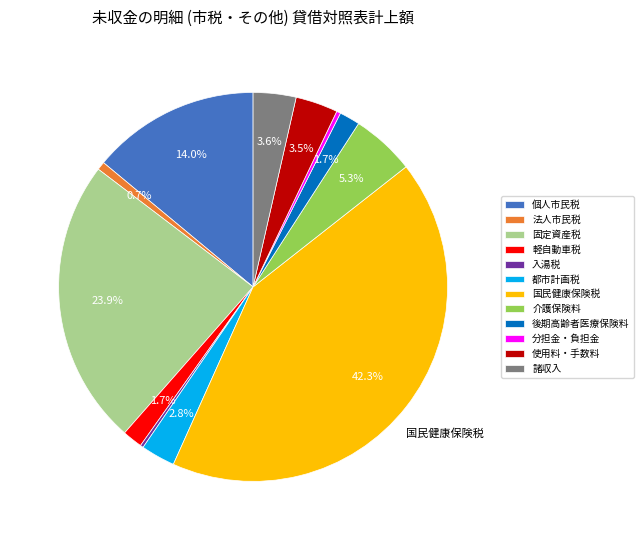

Approximately how many times larger is the value at 使用料・手数料 compared to 諸収入?

1.0